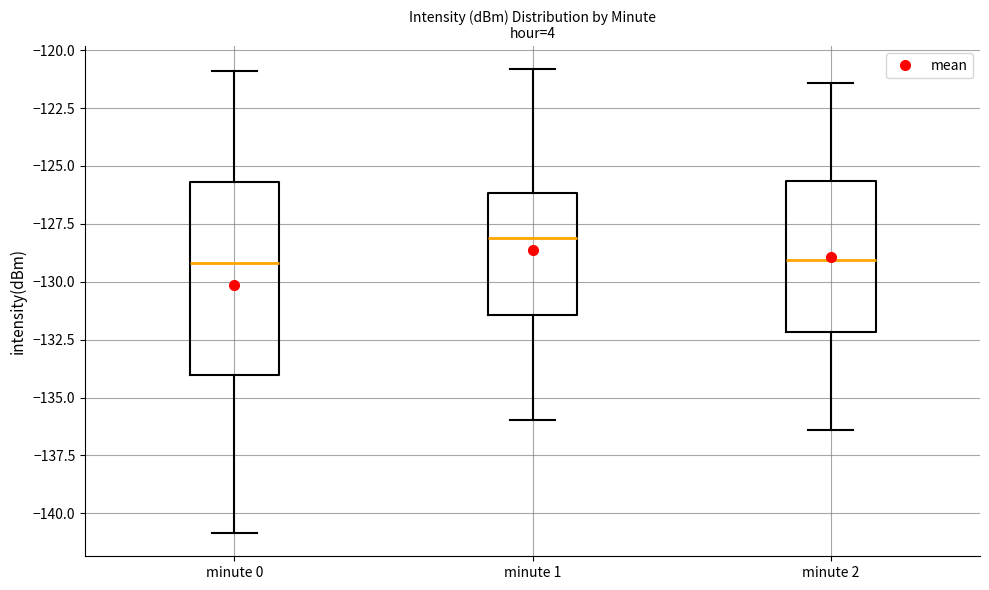

Which box is the tallest, from its lower edge to its upper edge?

minute 0